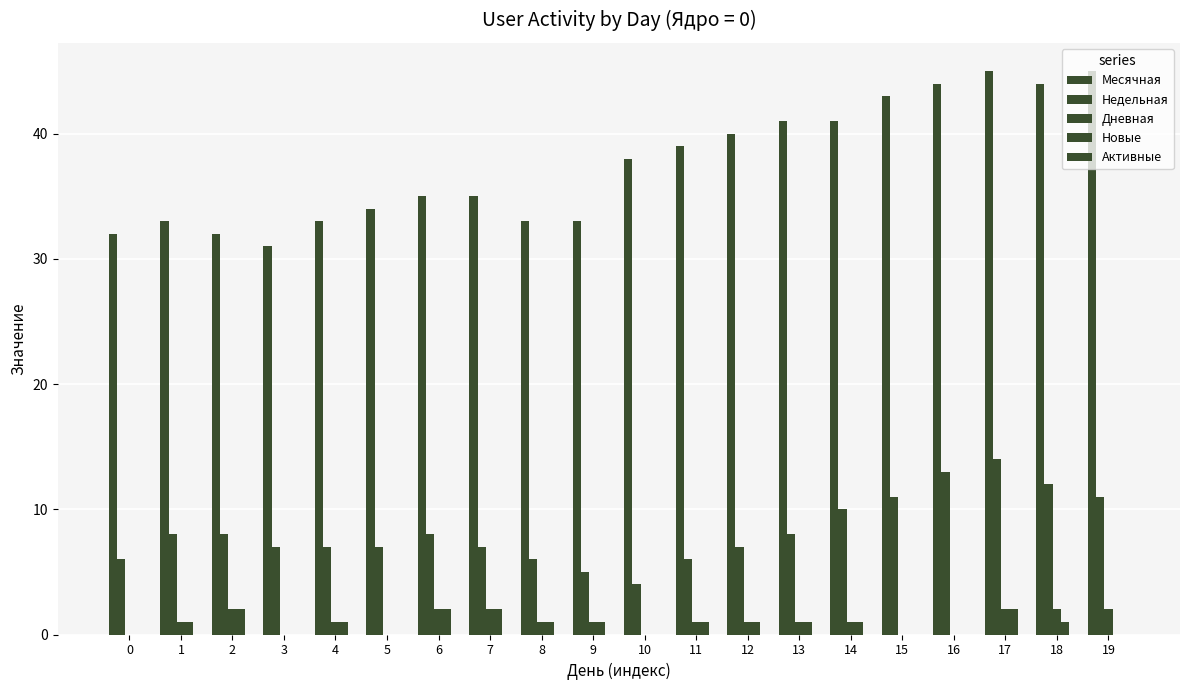

How many series are shown in this chart?

4